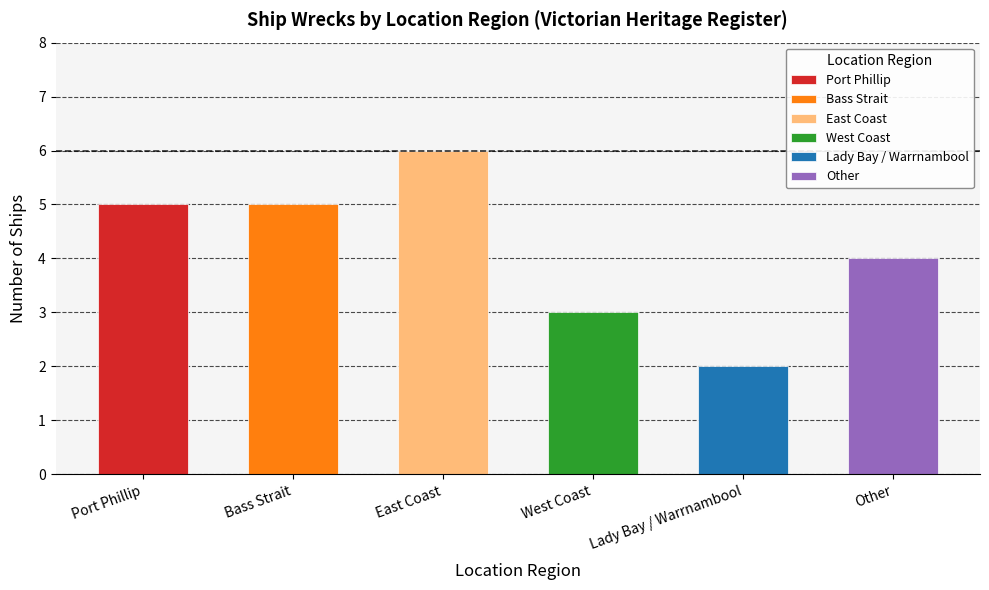

List the labels in order of value, smallest first.

Lady Bay / Warrnambool, West Coast, Other, Port Phillip, Bass Strait, East Coast